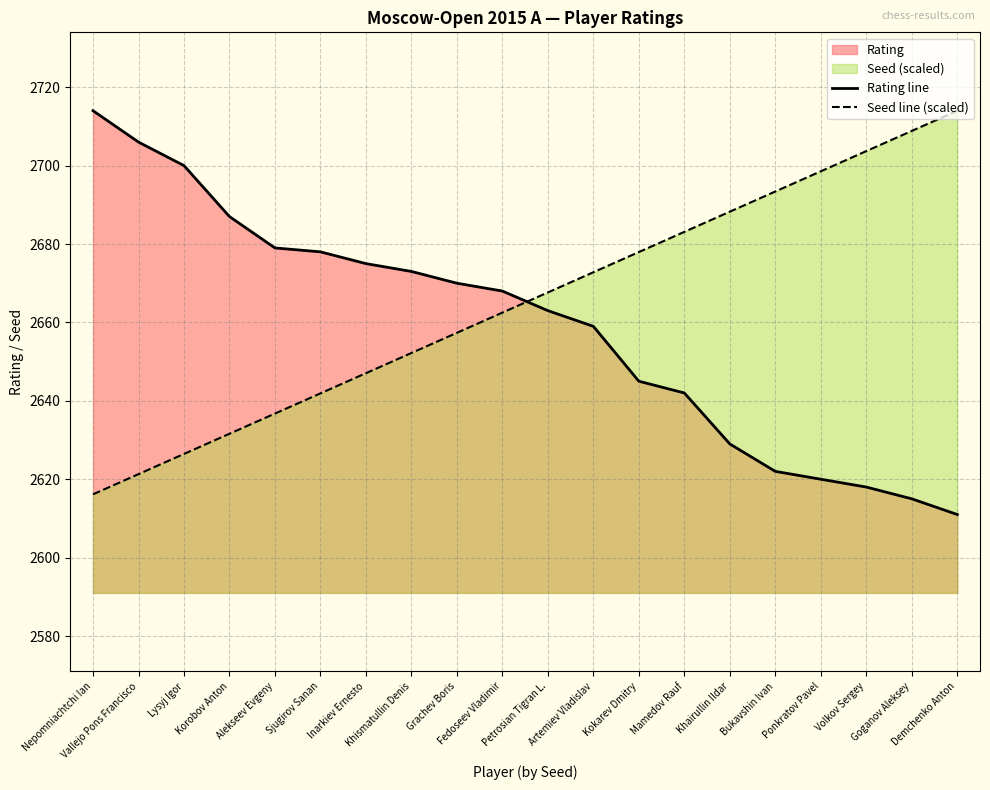

How many times do Rating line and Seed line (scaled) cross each other?

1